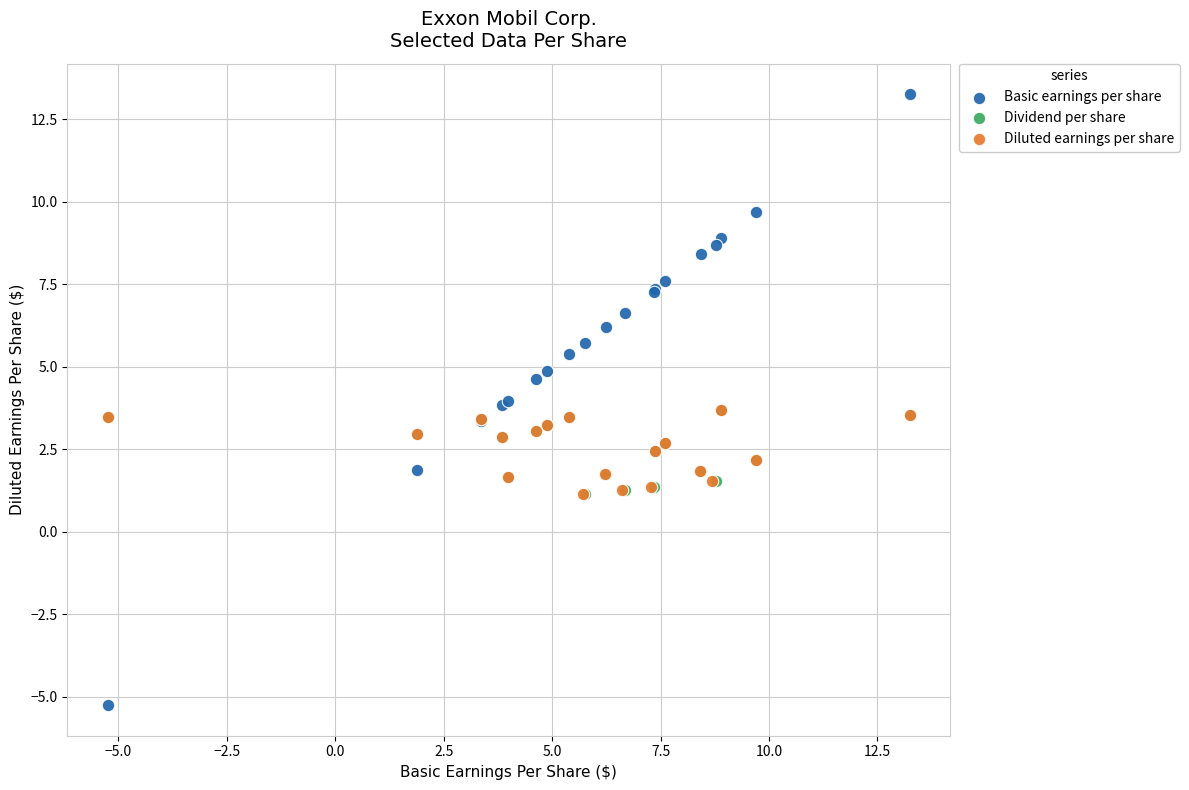

Which series contains the highest Y value?

Basic earnings per share